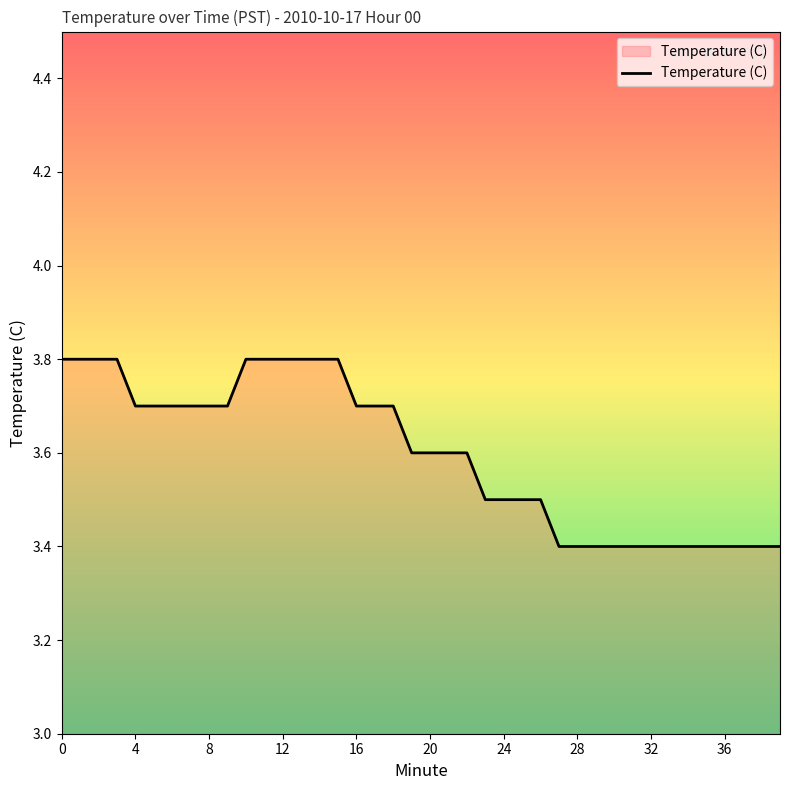

What is the difference between the maximum and minimum values?

0.4